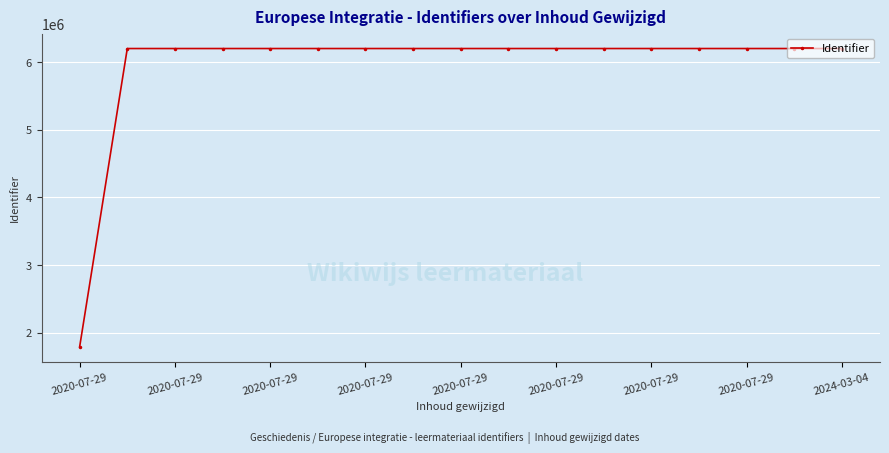

How many values are below 6199945?

8